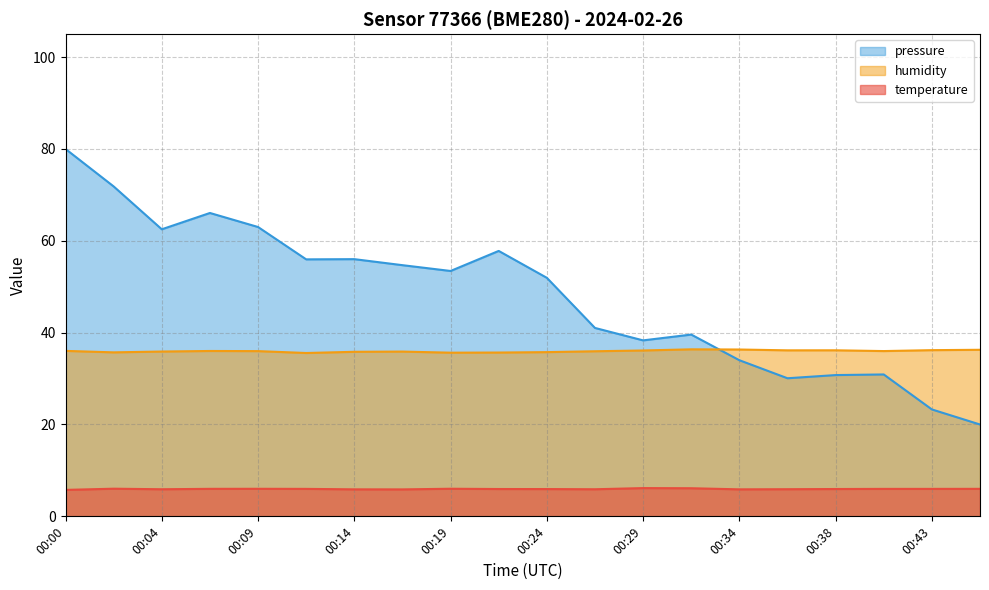

True or false: humidity and pressure_norm intersect in this chart.

True